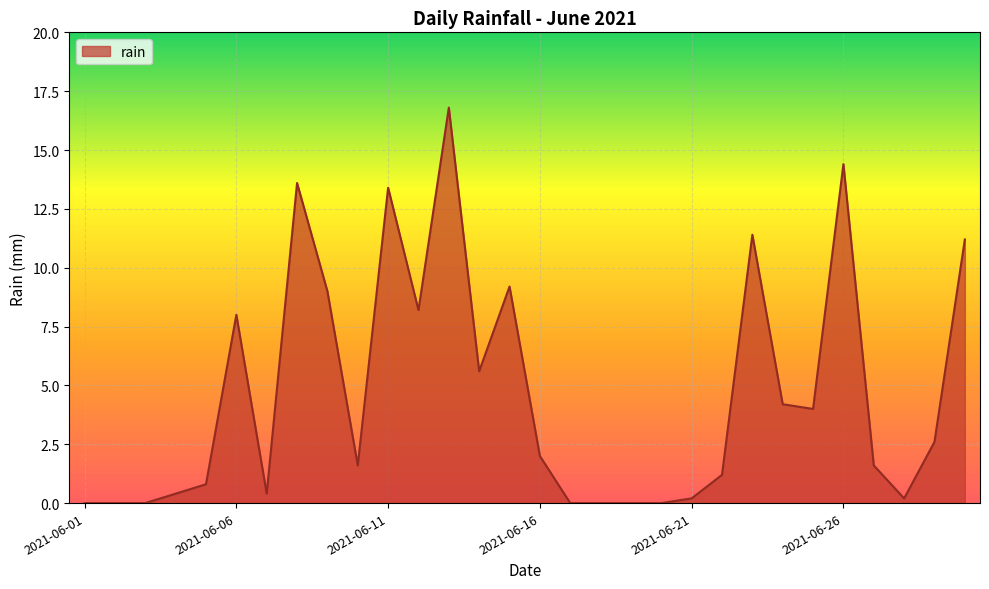

How many lines are shown in the chart?

1